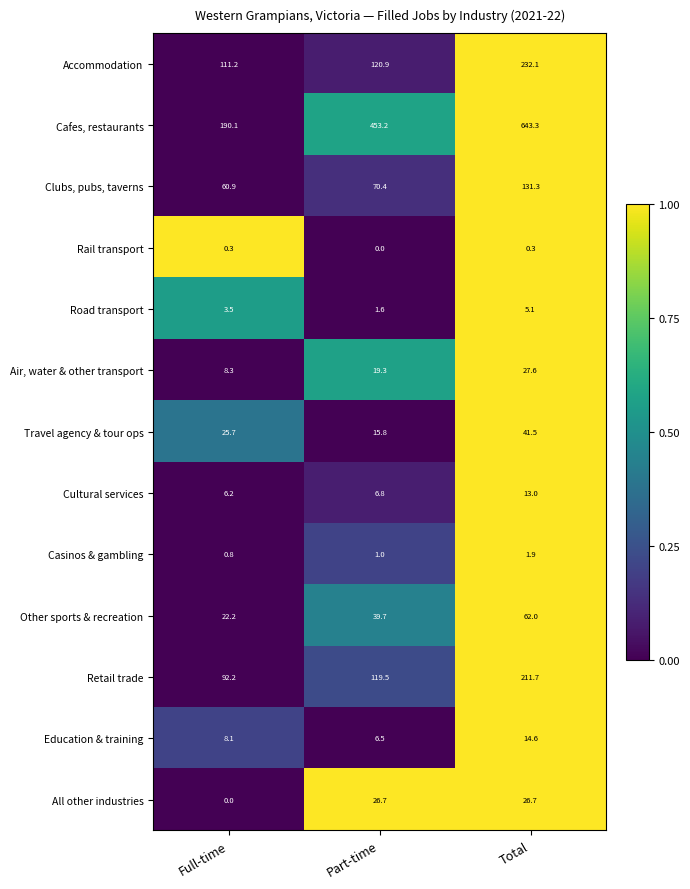

Is it true that Accommodation equals 232.1 at Total?

True